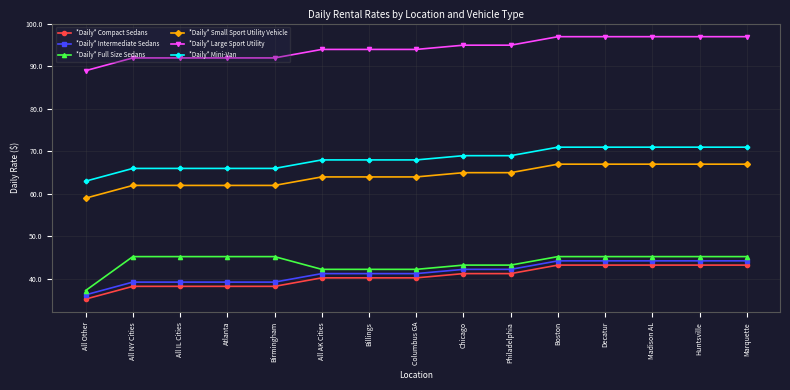

What is the greatest value displayed?

97.0